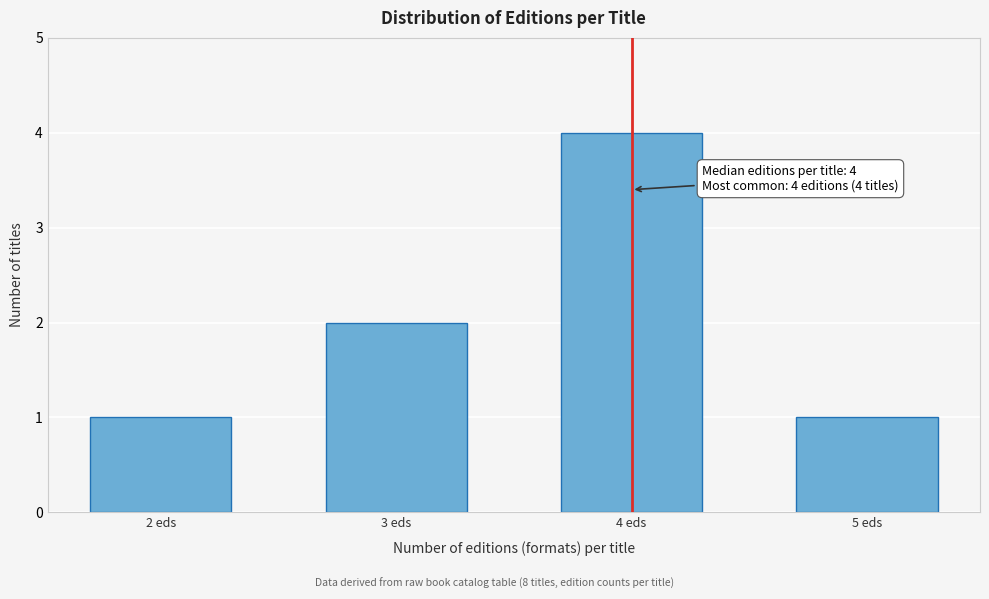

Reading left to right, transcribe all the data shown in this chart.

2 eds=1	3 eds=2	4 eds=4	5 eds=1